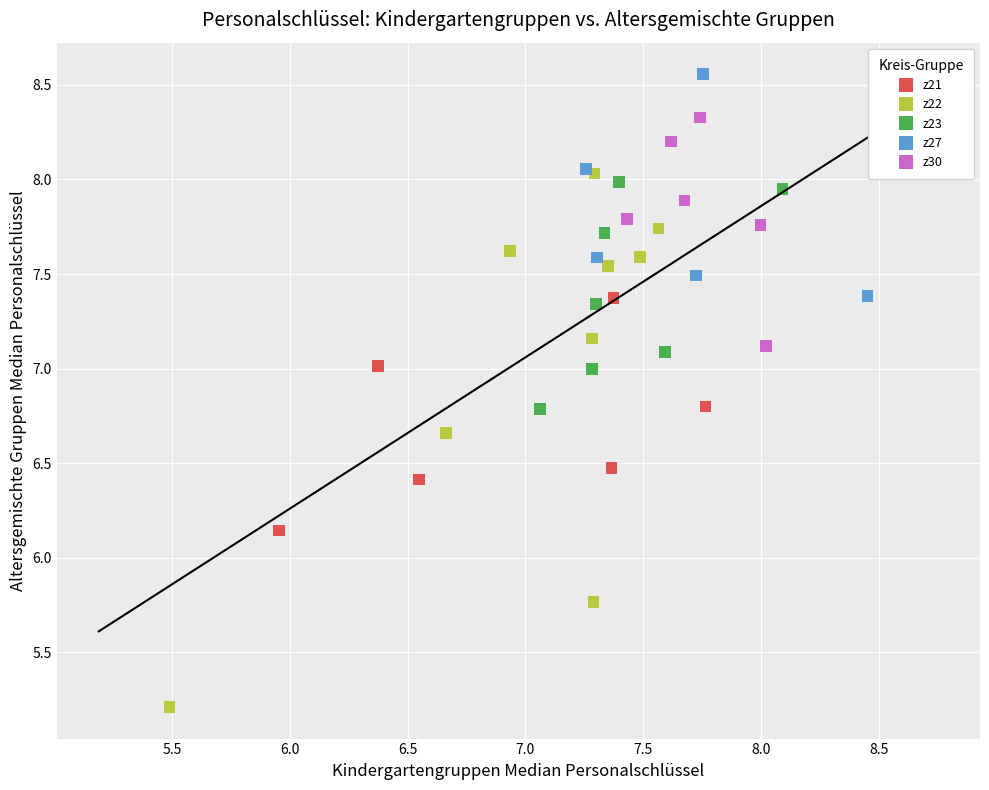

Which series has the widest spread of Y values?

z22